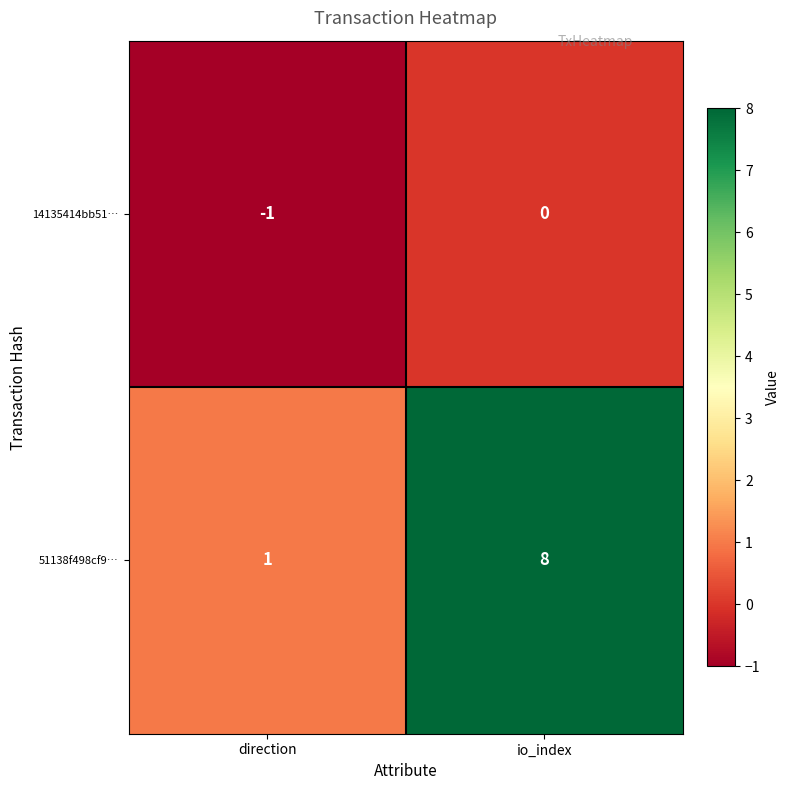

Which label corresponds to the largest value in the chart?

io_index